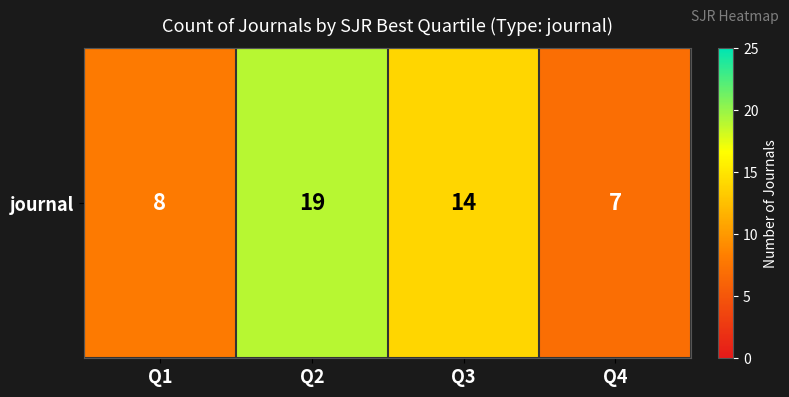

Is it true that the value at Q2 is 7?

False